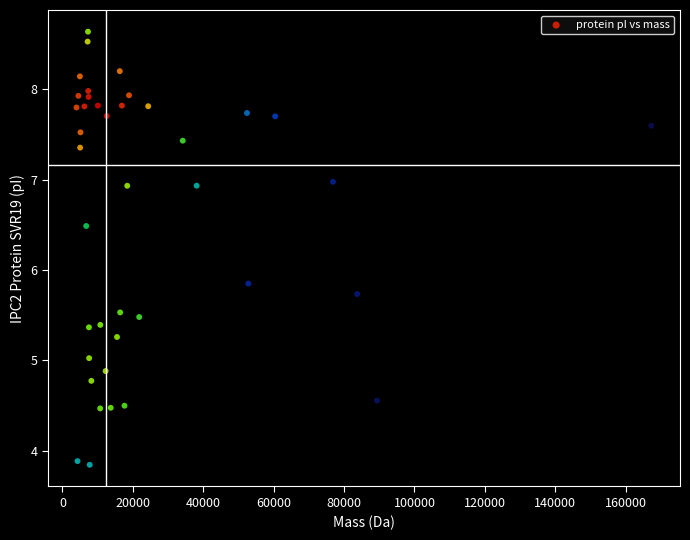

What is the range of Y values (max minus min)?

4.8